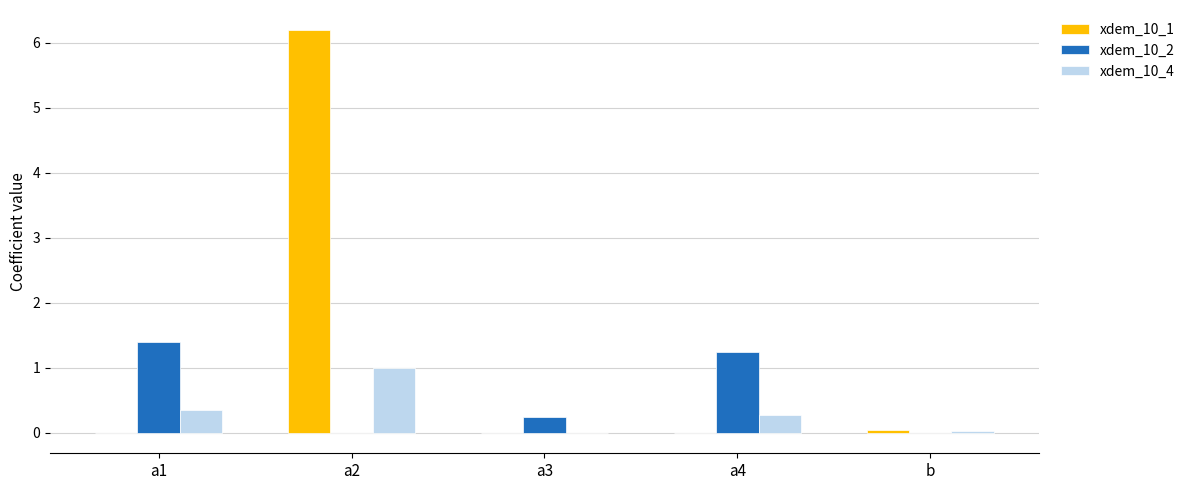

What is the sum of the xdem_10_1 values at a4 and a2?

6.2